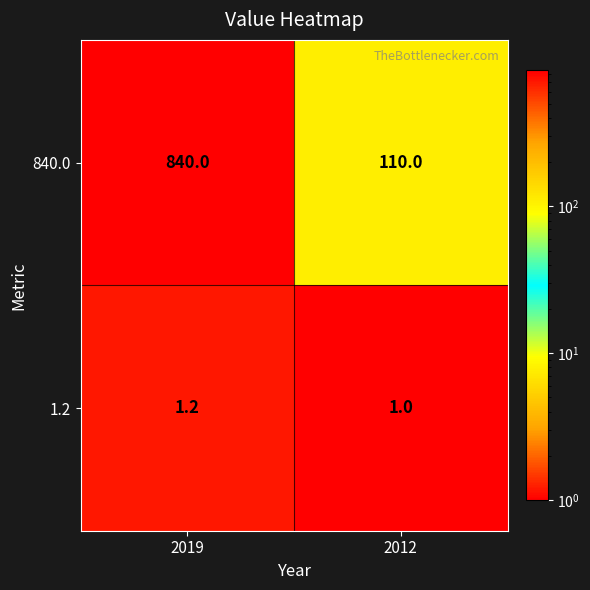

Reading right to left, what are all the values shown in this chart?

840.0: 110.0	840.0
1.2: 1.0	1.2